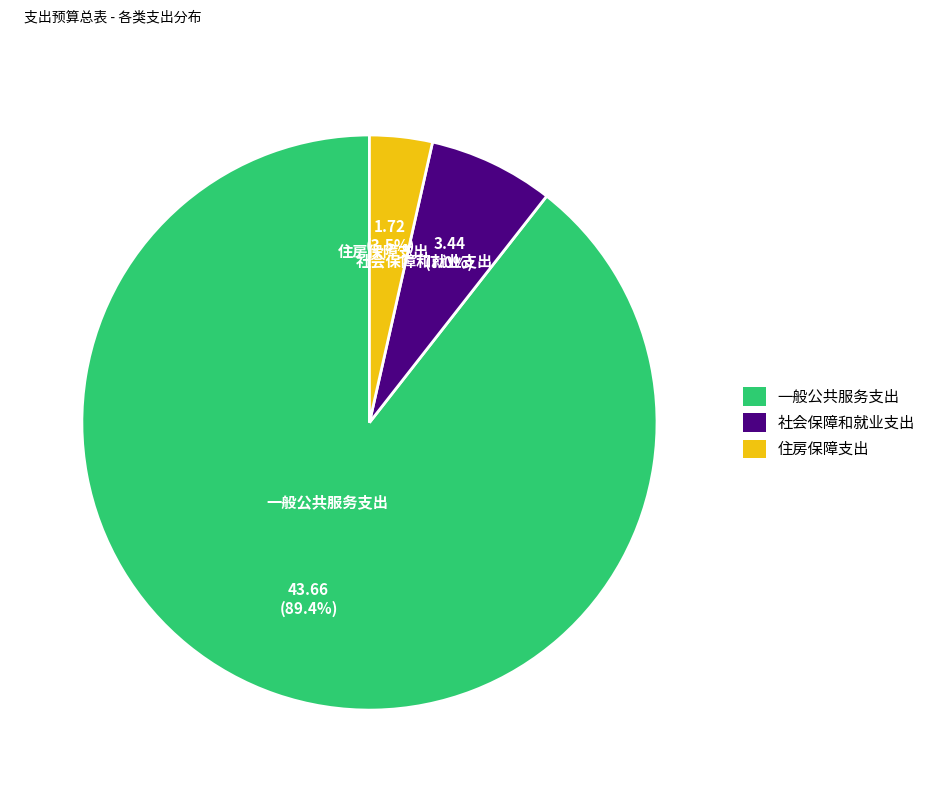

Approximately how many times larger is the value at 社会保障和就业支出 compared to 住房保障支出?

2.0